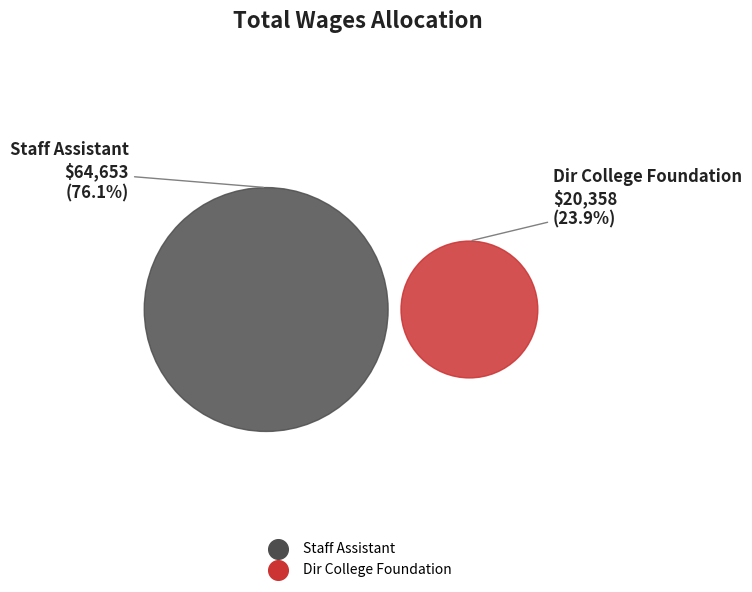

Which category accounts for the majority?

Staff Assistant